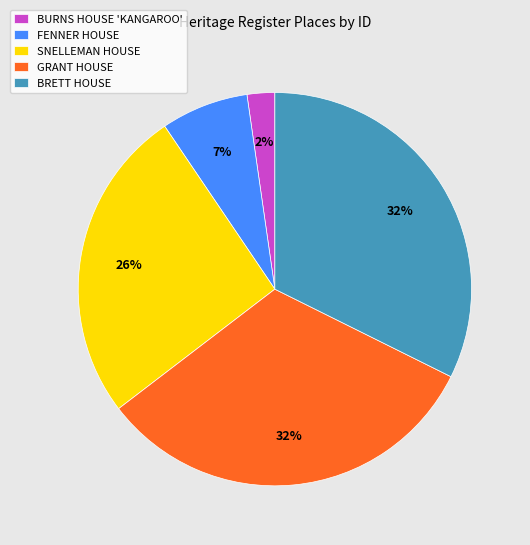

What percentage is the SNELLEMAN HOUSE slice, to the nearest percent?

26%